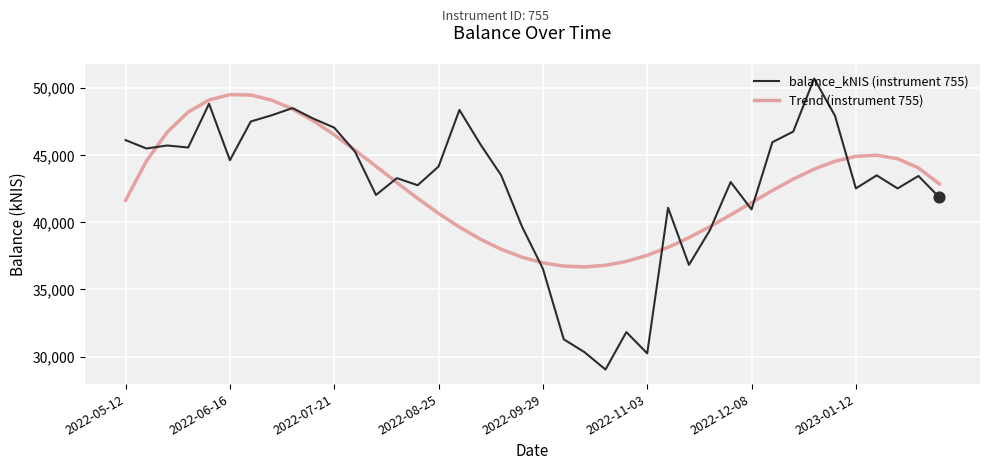

Which series has the largest range (max minus min)?

balance_kNIS (instrument 755)